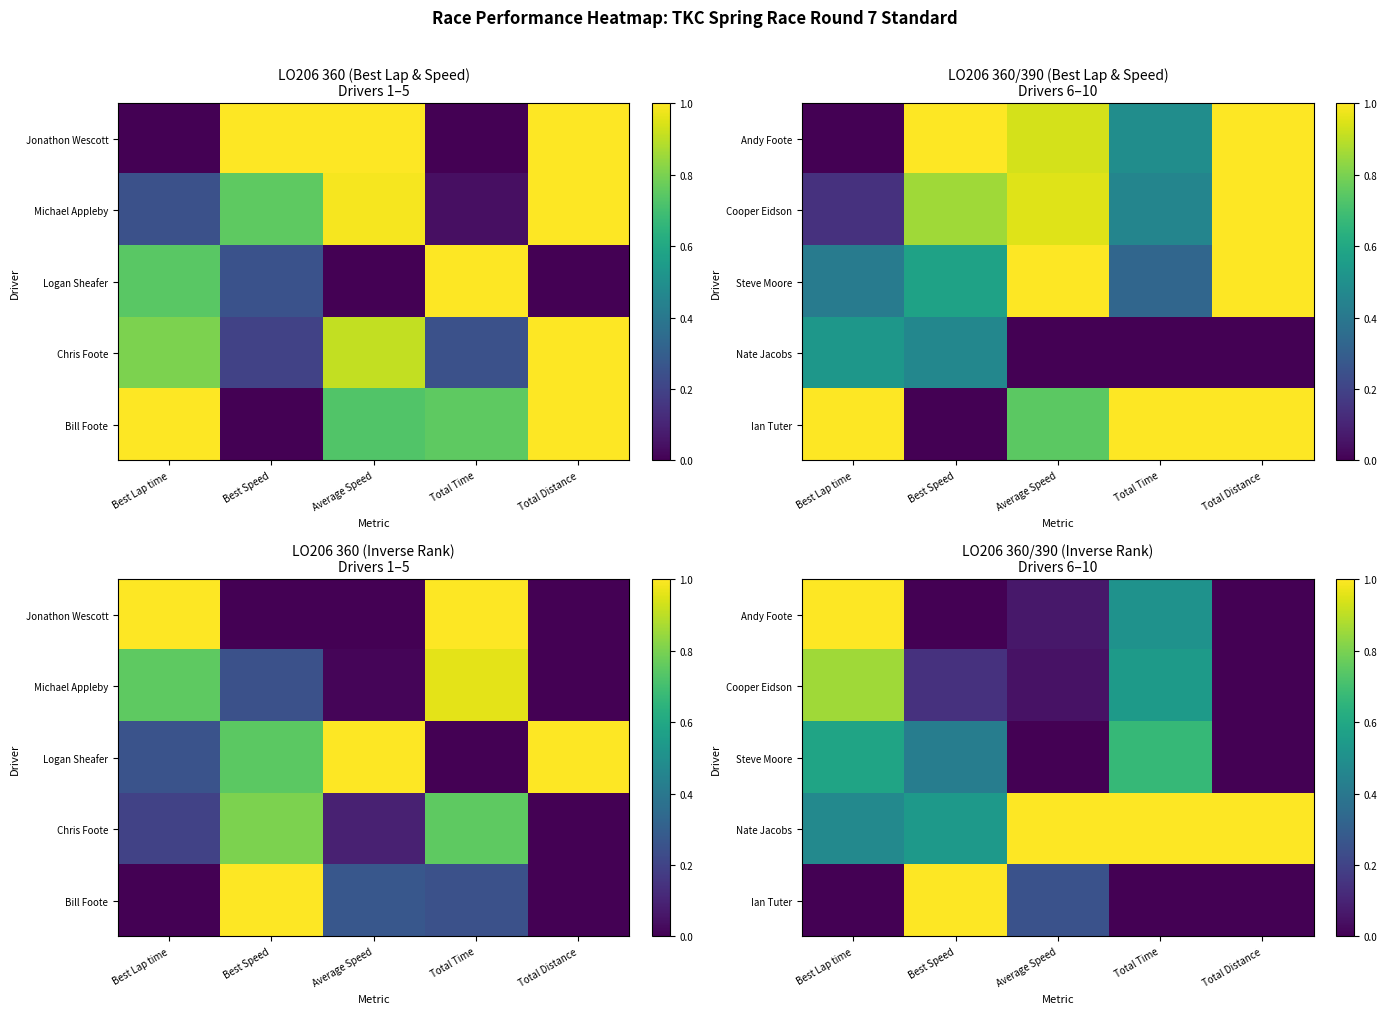

Rank the series by their maximum value, from lowest to highest.

Steve Moore, Cooper Eidson, Andy Foote, Nate Jacobs, Ian Tuter